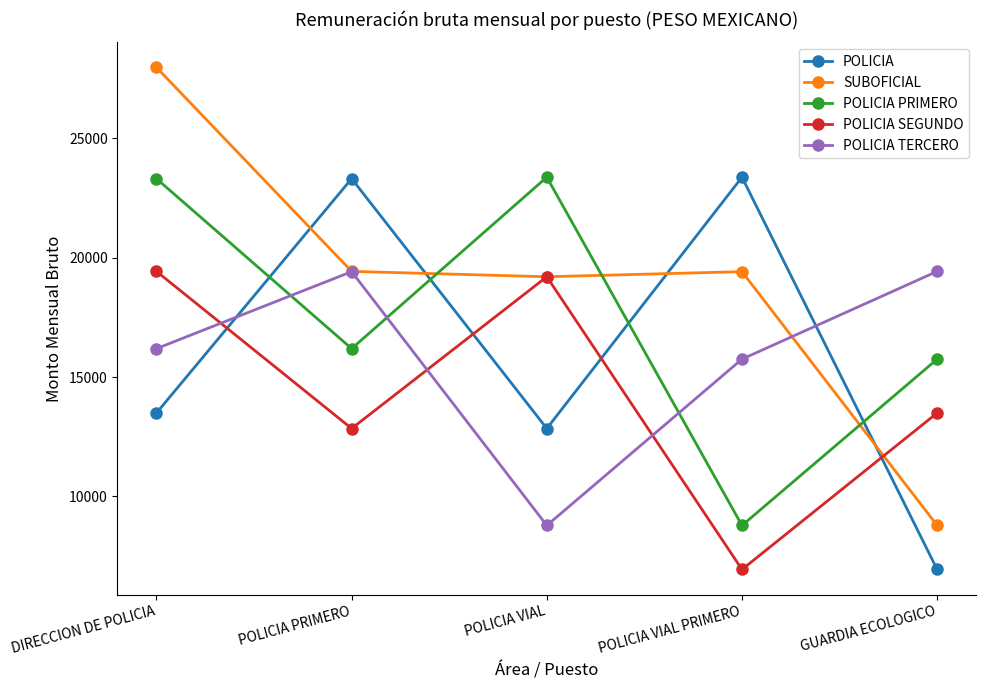

Rank the series at DIRECCION DE POLICIA from lowest to highest value.

POLICIA, POLICIA TERCERO, POLICIA SEGUNDO, POLICIA PRIMERO, SUBOFICIAL